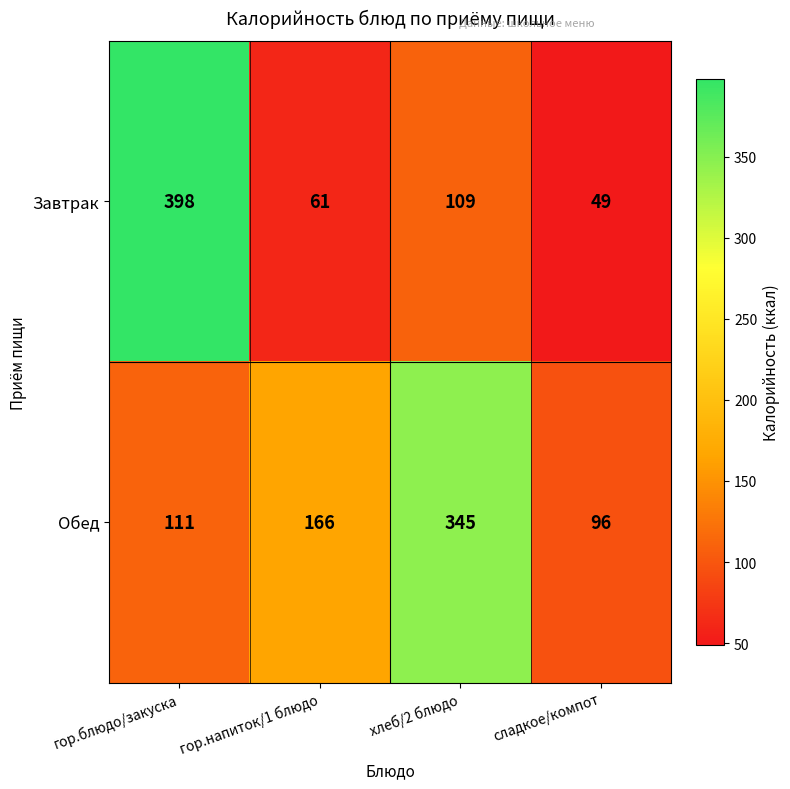

At which label is Обед closest to 220?

гор.напиток/1 блюдо